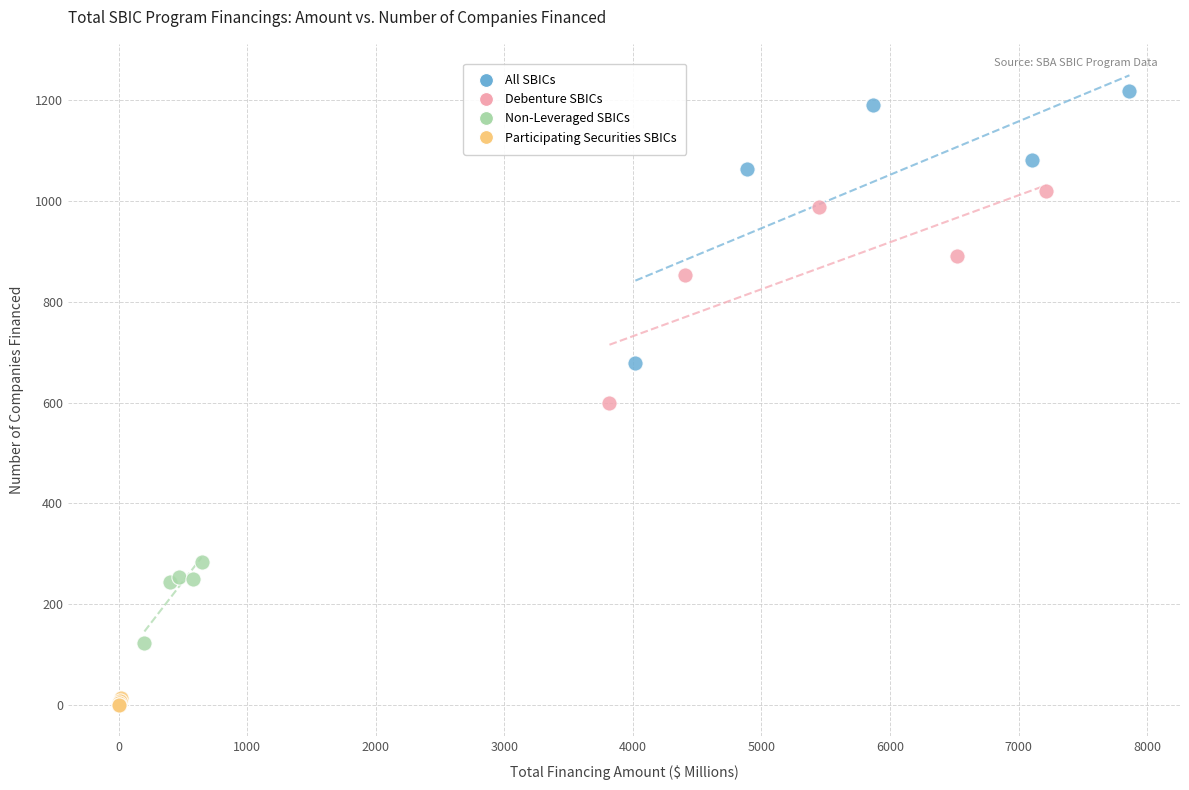

What are all the series names shown in the legend?

All SBICs, Debenture SBICs, Non-Leveraged SBICs, Participating Securities SBICs